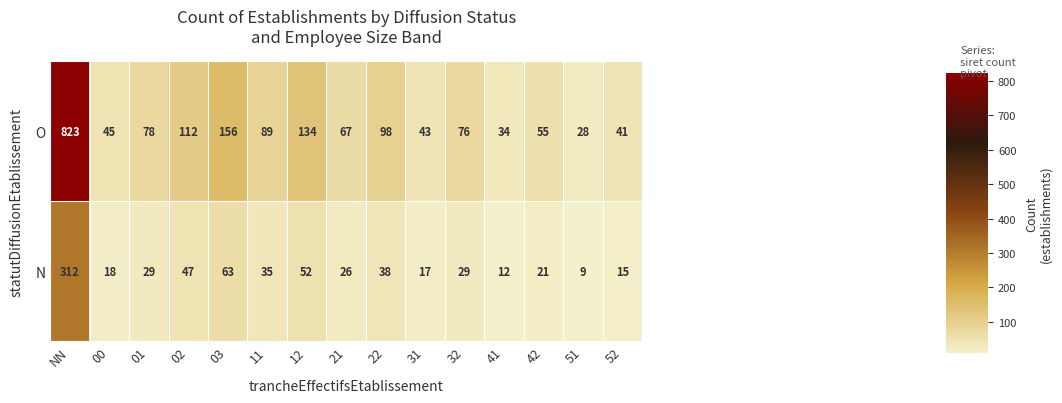

List the series in order of their peak value, lowest first.

N, O